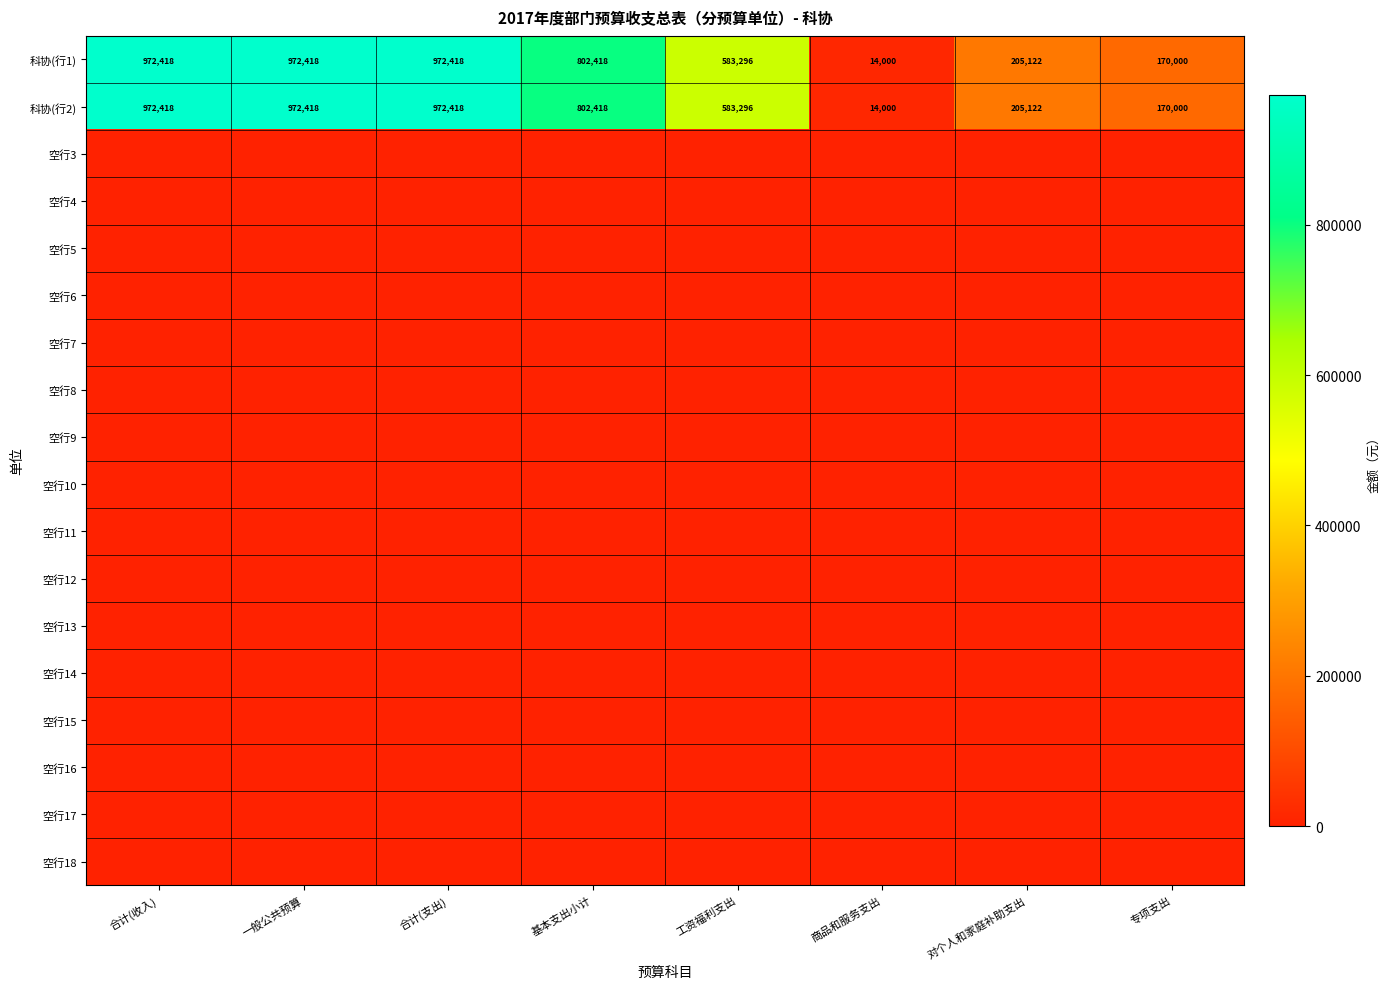

Between 合计(收入) and 专项支出, which series saw the biggest shift?

科协(行1)